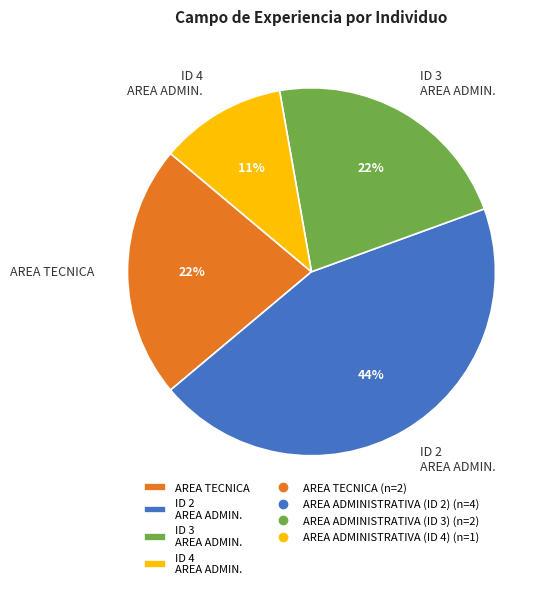

To the nearest percent, what is the average slice percentage?

25%